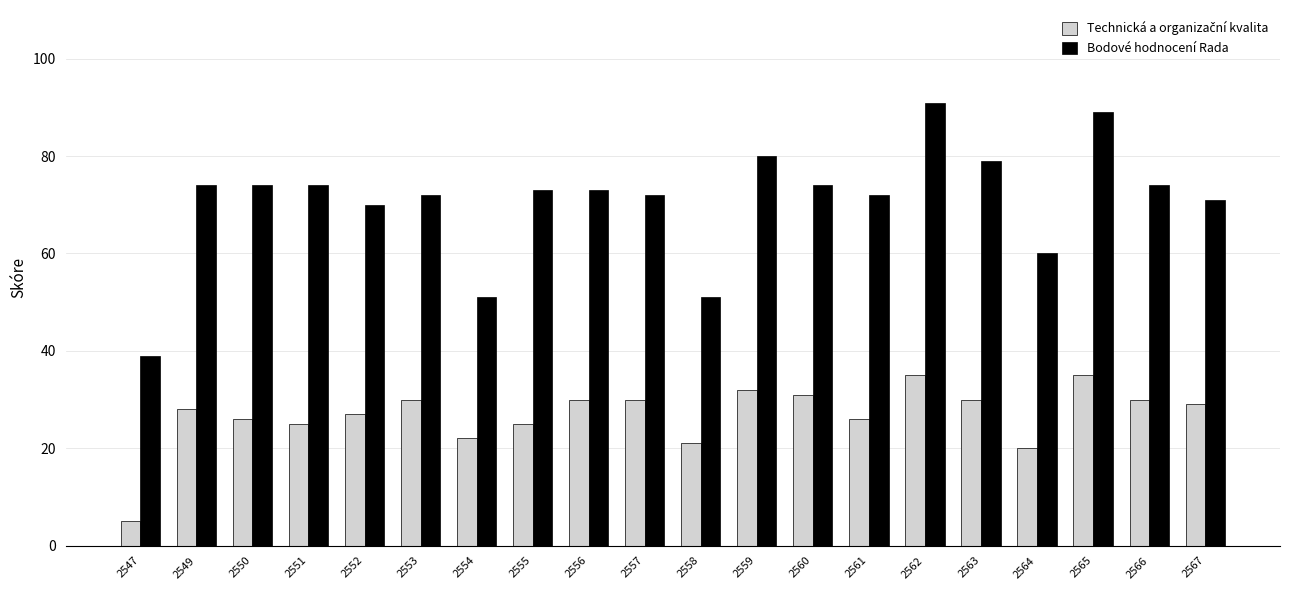

What is the minimum value for Bodové hodnocení Rada?

39